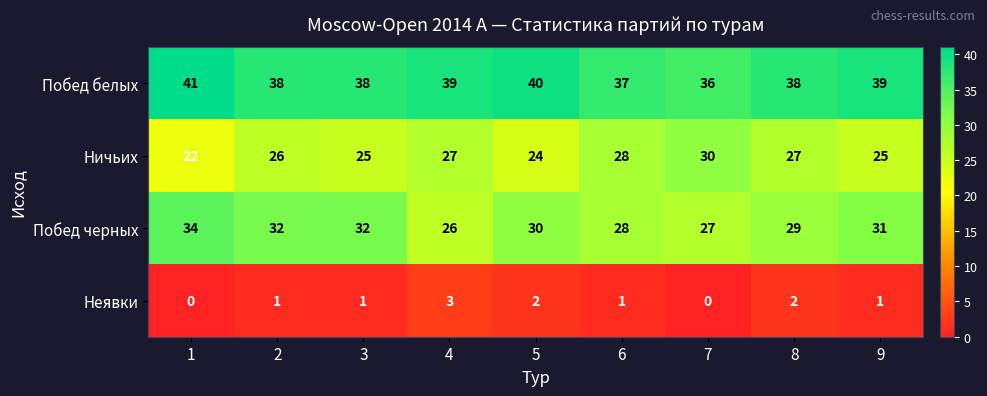

What is the difference between the second highest and minimum values in the Ничьих series?

6